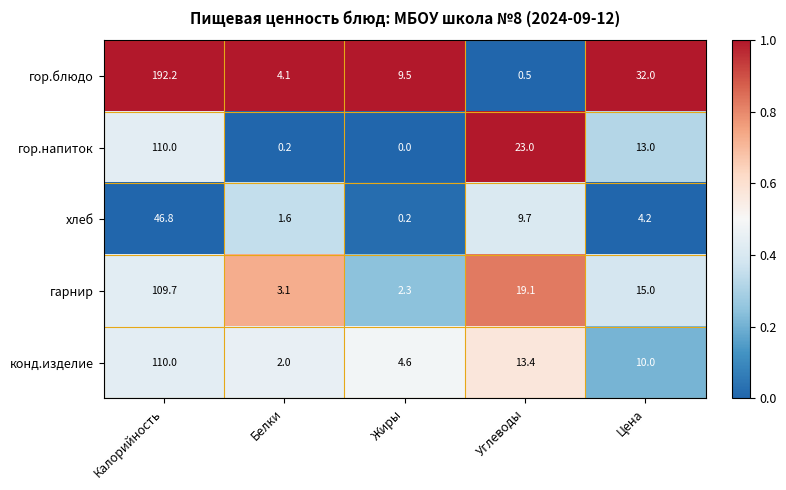

Reading right to left, what are all the values shown in this chart?

гор.блюдо: 32.0	0.5	9.5	4.1	192.2
гор.напиток: 13.0	23.0	0.0	0.2	110.0
хлеб: 4.2	9.7	0.2	1.6	46.8
гарнир: 15.0	19.1	2.3	3.1	109.7
конд.изделие: 10.0	13.4	4.6	2.0	110.0